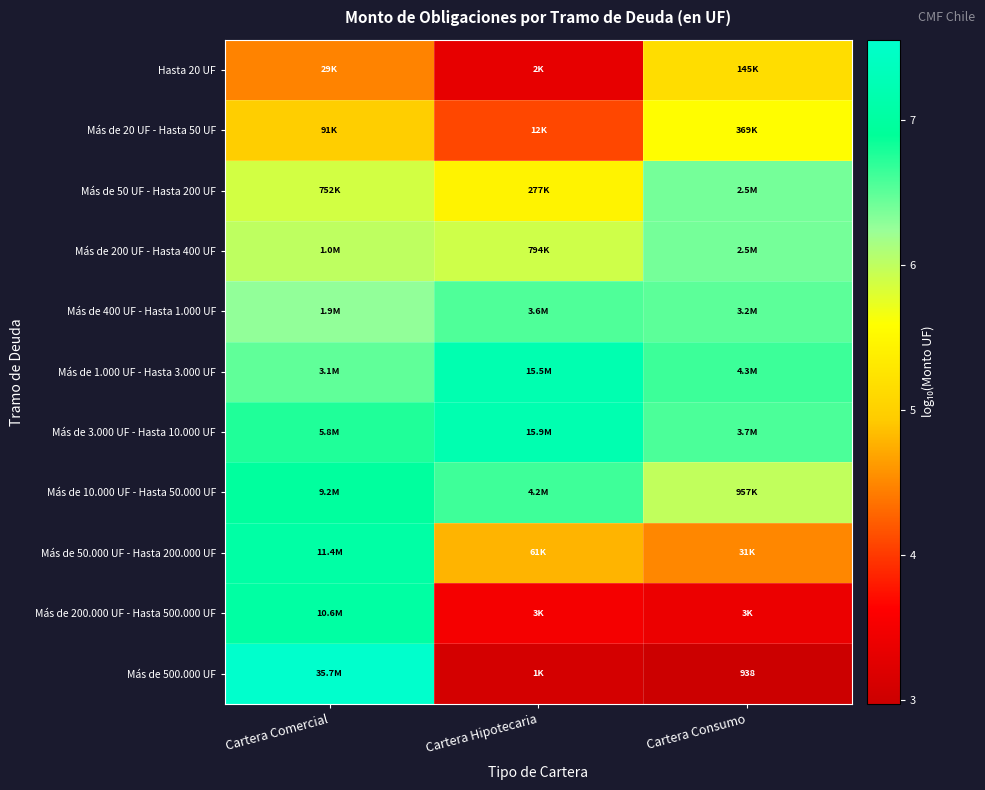

What is the difference between the Más de 1.000 UF - Hasta 3.000 UF values at Cartera Hipotecaria and Cartera Consumo?

0.6